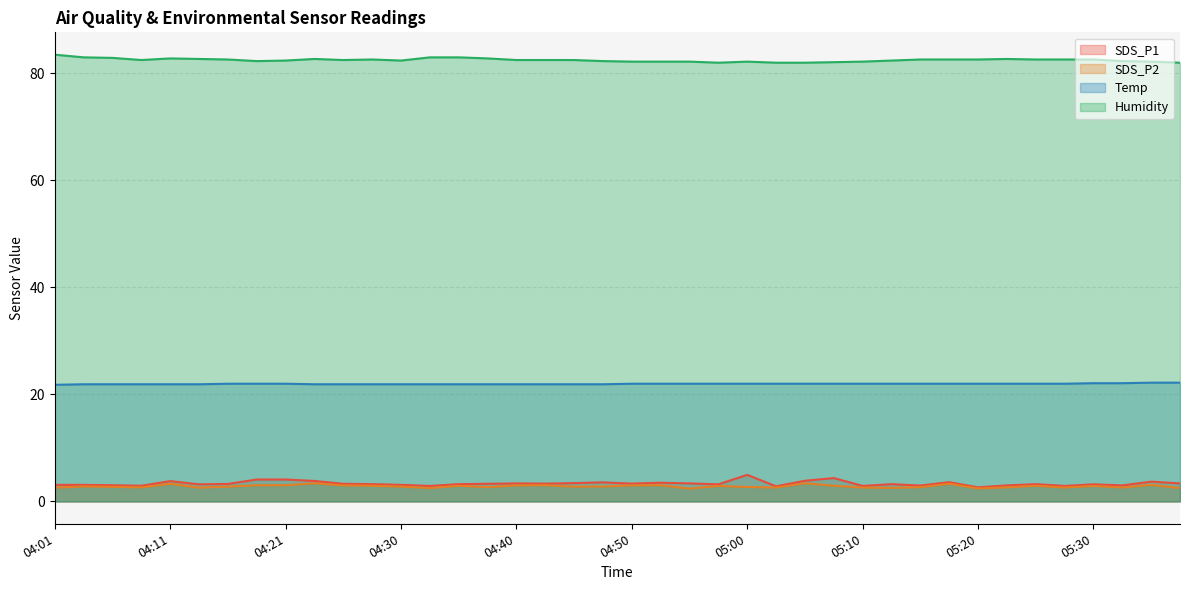

What is the sum of the Temp values at 04:01 and 05:00?

43.8